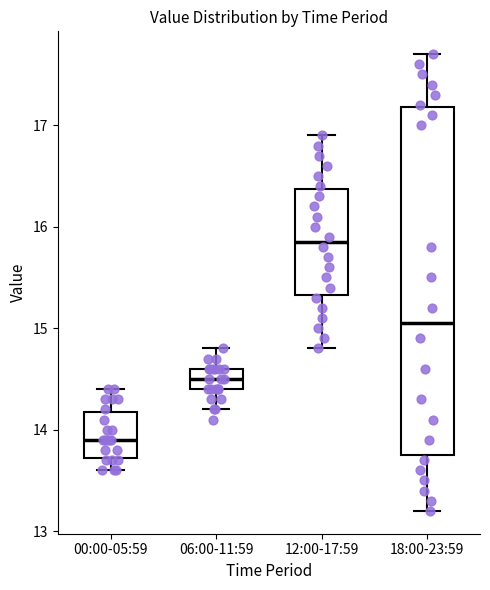

Comparing the boxes themselves (not the whiskers), which one is the tallest?

18:00-23:59